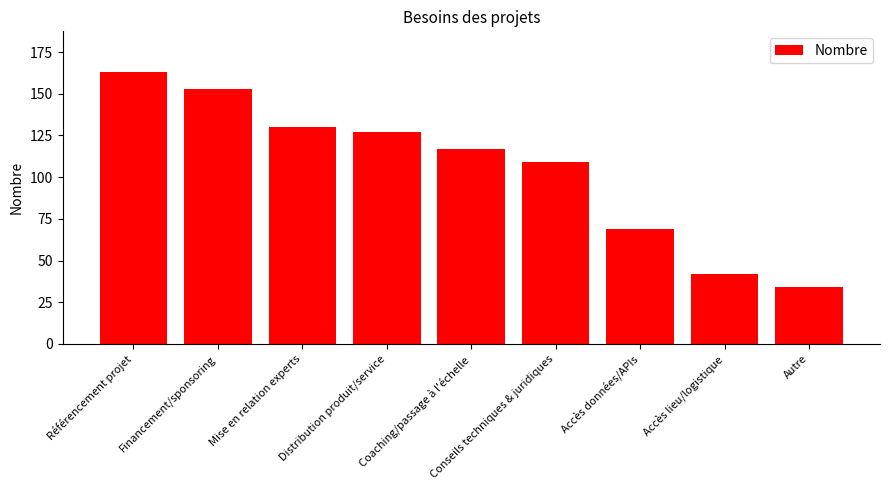

Read the value at Distribution produit/service, to the nearest 5.

125